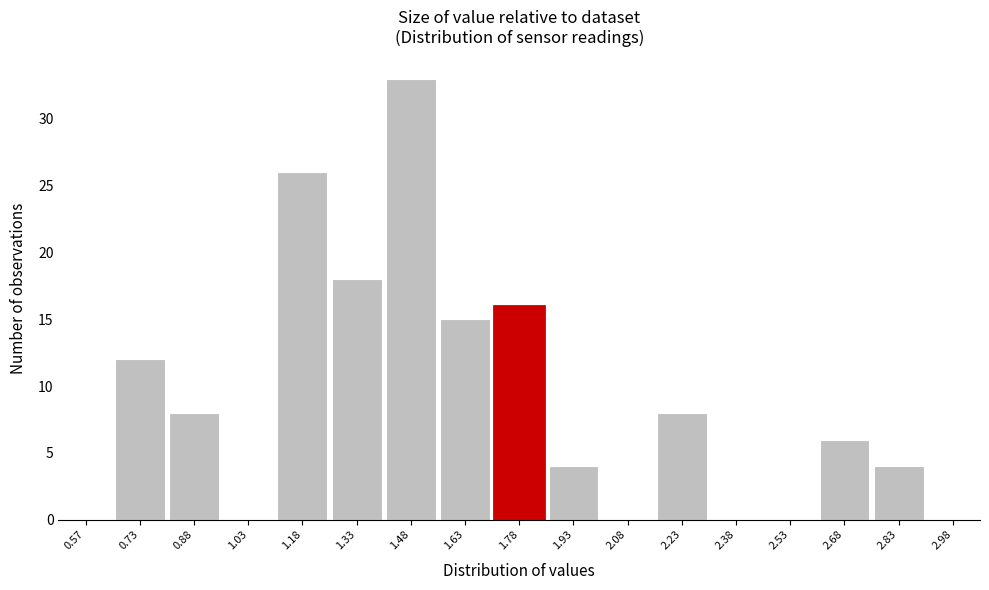

Reading left to right, list every bar in this chart as the range it spans on the x-axis followed by its height. Neither the bar edges nor the heights are printed on the chart, so give them approximately, as read against the axes.

0.50 to 0.65: 0
0.65 to 0.80: 12
0.80 to 0.95: 8
0.95 to 1.10: 0
1.10 to 1.25: 26
1.25 to 1.40: 18
1.40 to 1.55: 33
1.55 to 1.70: 15
1.70 to 1.85: 16
1.85 to 2.00: 4
2.00 to 2.15: 0
2.15 to 2.30: 8
2.30 to 2.45: 0
2.45 to 2.60: 0
2.60 to 2.75: 6
2.75 to 2.90: 4
2.90 to 3.05: 0